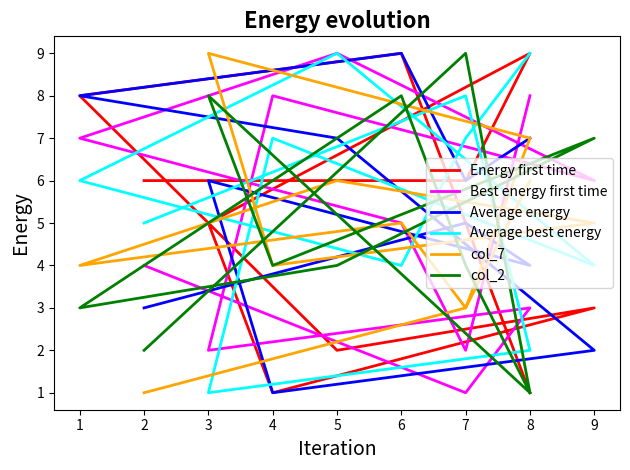

Reading left to right, transcribe all the data shown in this chart.

Energy first time: 6	6	9	5	1	3	2	8	9	5	1
Best energy first time: 4	1	3	2	8	6	9	7	5	2	8
Average energy: 3	5	4	6	1	2	7	8	9	6	7
Average best energy: 5	8	2	1	7	4	9	6	4	7	9
col_7: 1	3	7	9	4	5	6	4	5	3	6
col_2: 2	9	1	8	4	7	4	3	8	4	1